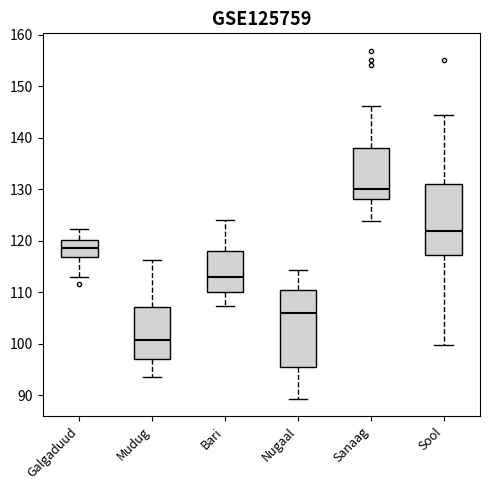

Reading left to right, read every box against the y-axis: the position of its median line, the range the box covers, and the ends of its whiskers. The values are not printed on the chart, so give them approximately, as read against the axis.

Galgaduud: median 119, box 117 to 120, whiskers 113 to 122
Mudug: median 101, box 97 to 107, whiskers 94 to 116
Bari: median 113, box 110 to 118, whiskers 107 to 124
Nugaal: median 106, box 96 to 110, whiskers 89 to 114
Sanaag: median 130, box 128 to 138, whiskers 124 to 146
Sool: median 122, box 117 to 131, whiskers 100 to 144